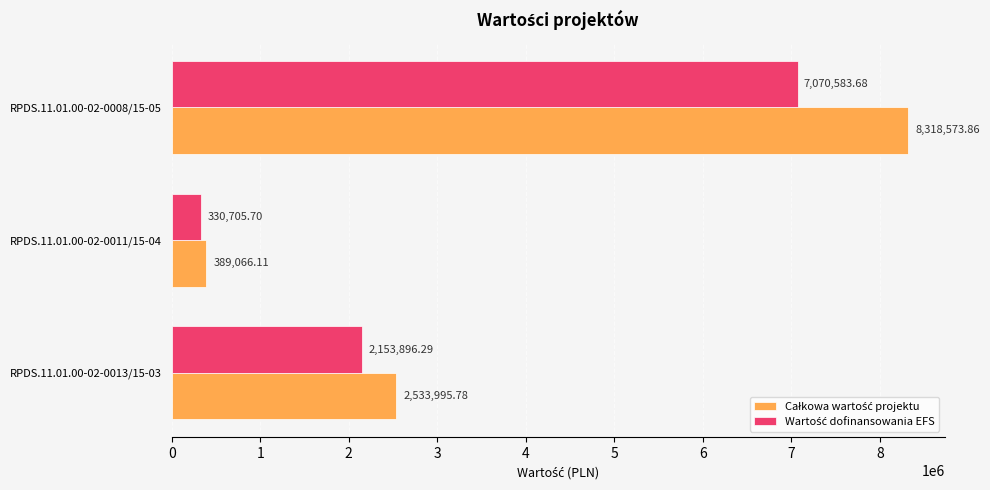

What is the total value across all series at RPDS.11.01.00-02-0011/15-04?

719771.8